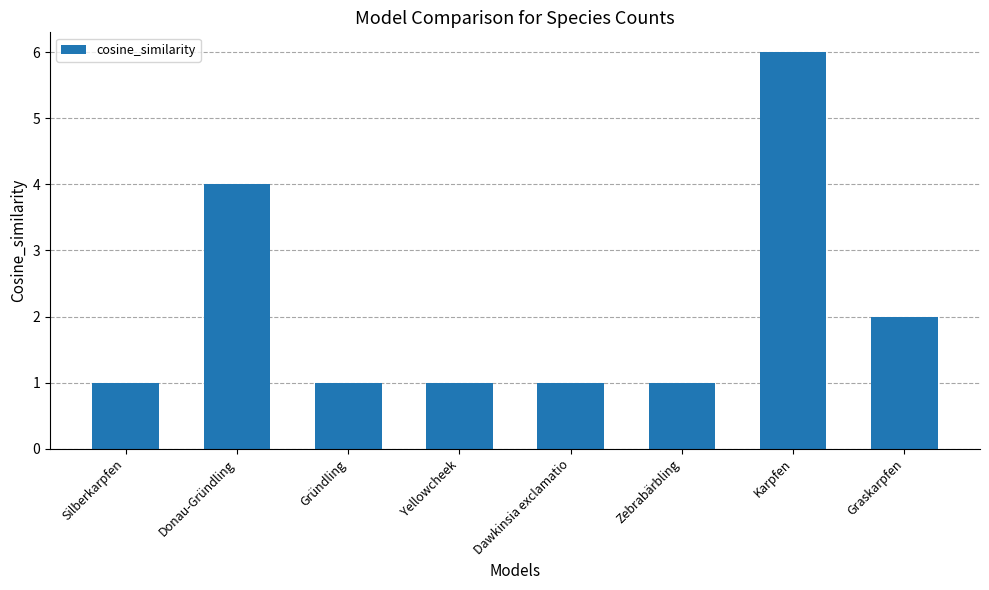

What is the sum of all values?

17